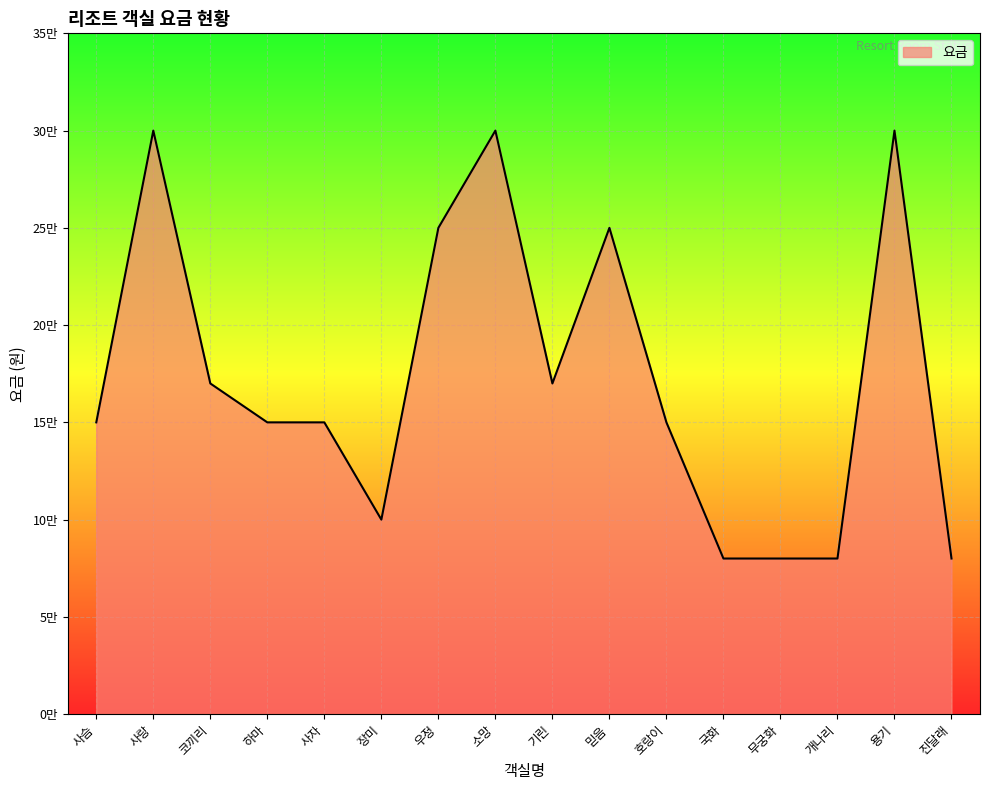

True or false: the data shows 250000 at 우정.

True